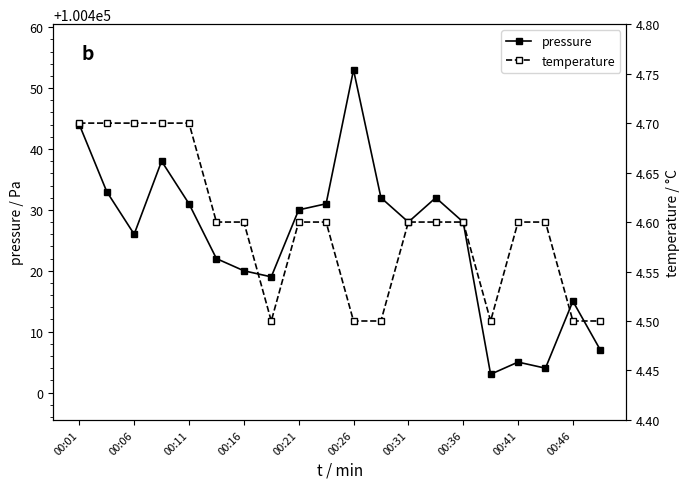

True or false: pressure has more than 2 interior local peaks.

True